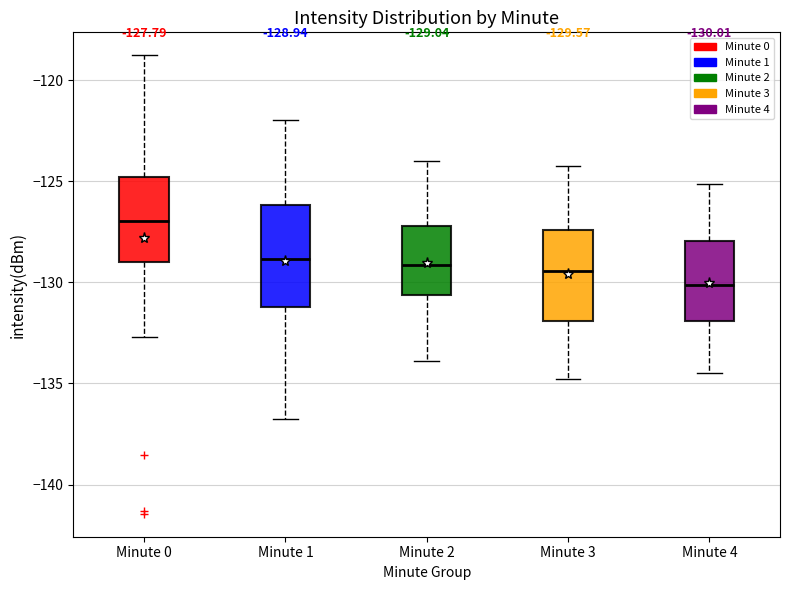

Comparing the boxes themselves (not the whiskers), which one is the tallest?

Minute 1